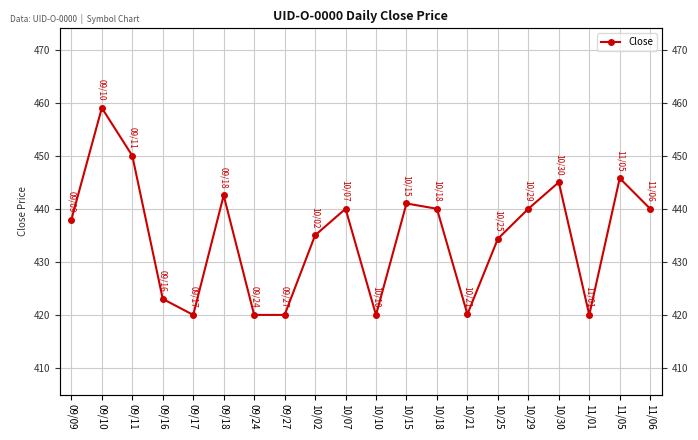

What is the difference between the maximum and second lowest values?

39.0